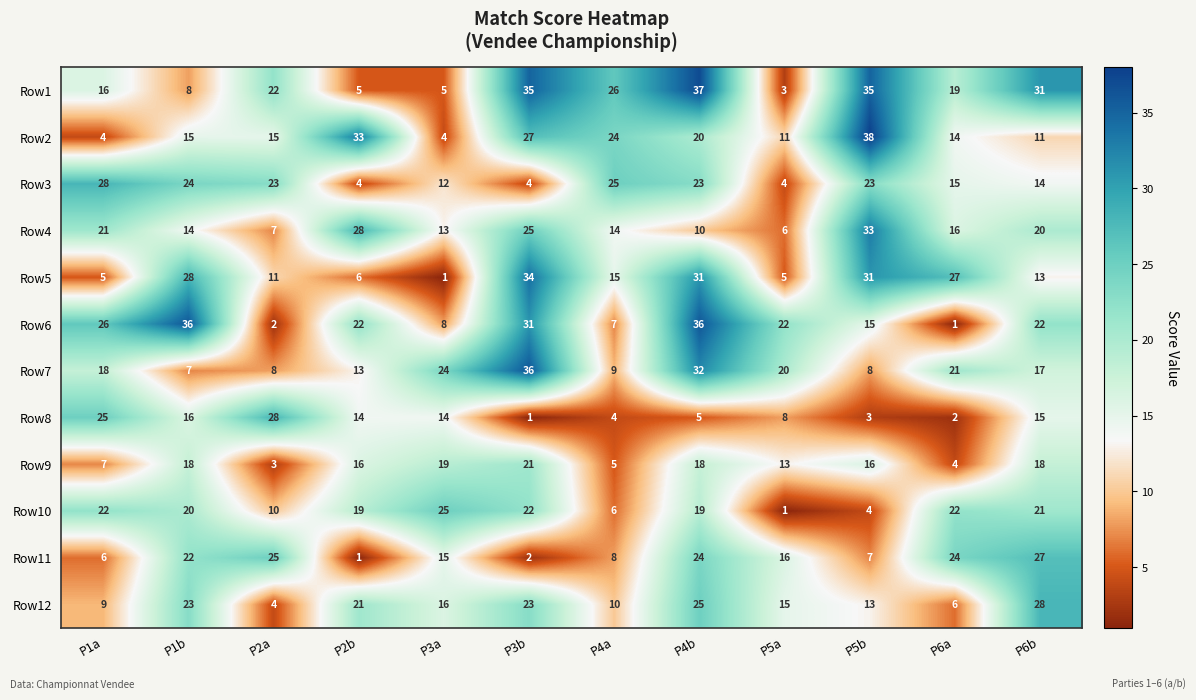

What is the difference between the maximum and minimum values in the Row9 series?

18